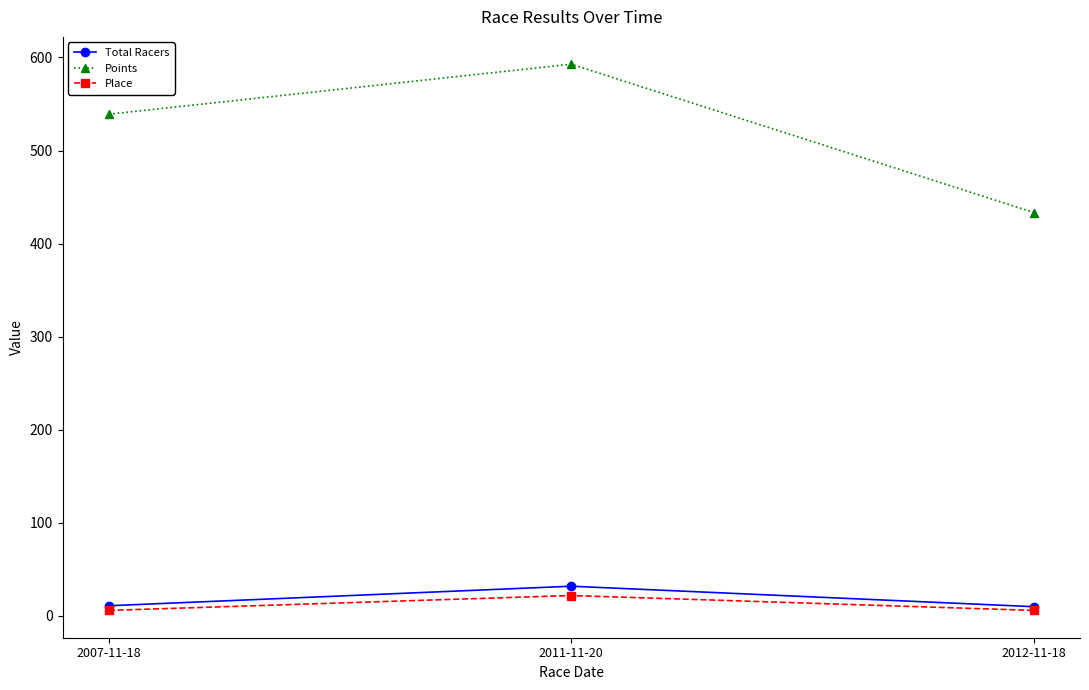

Is it true that Points equals 614.6 at 2012-11-18?

False